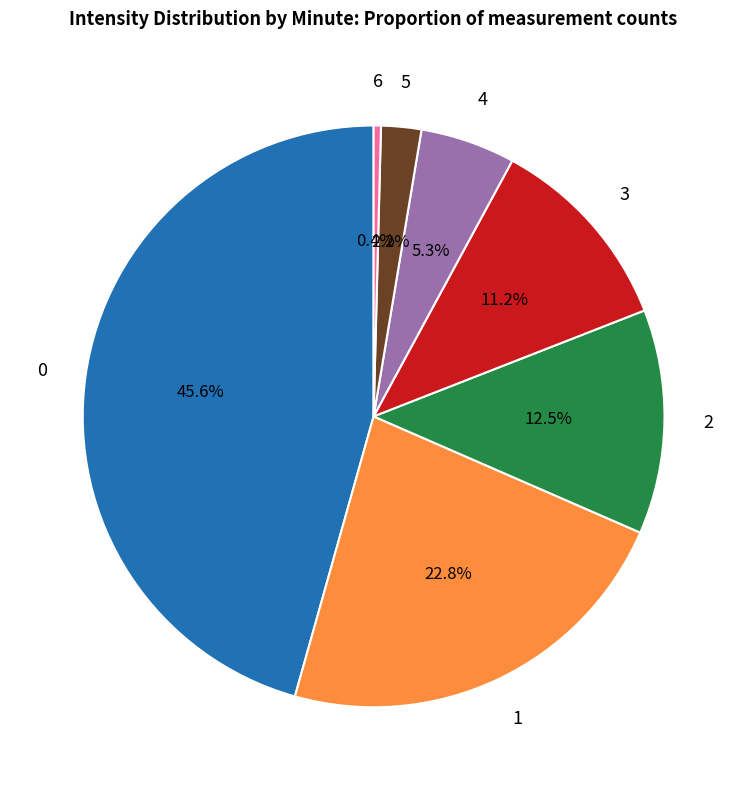

Count the number of slices in the pie.

7